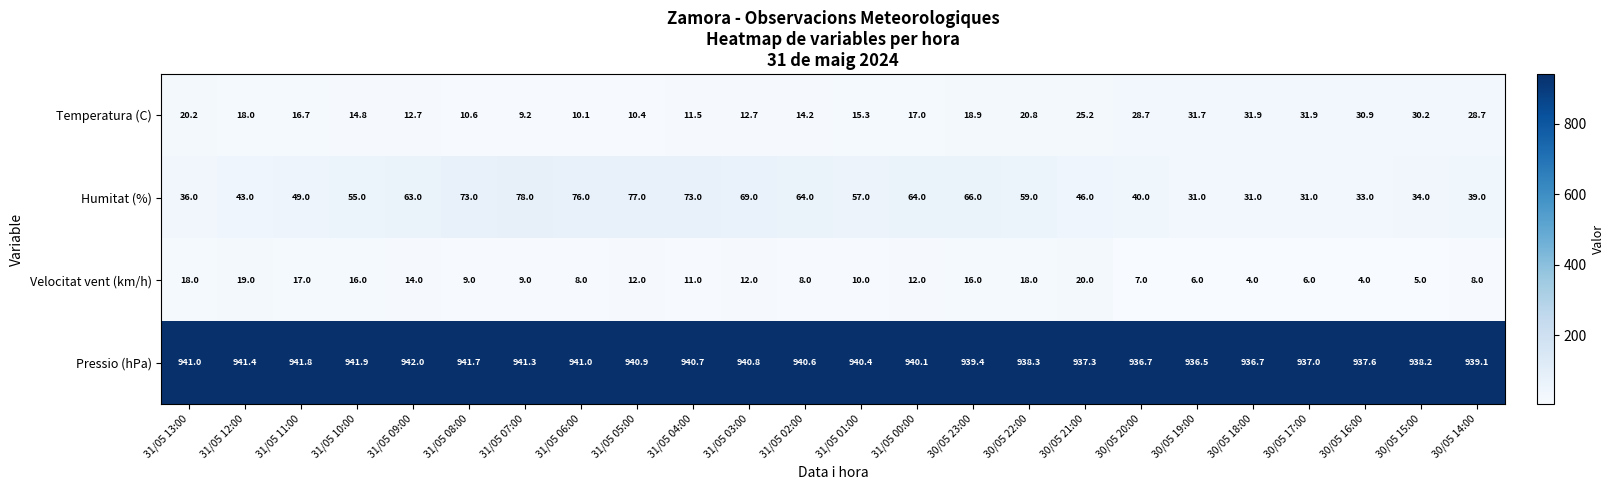

Which series changed the most between 31/05 09:00 and 30/05 22:00?

Temperatura (C)